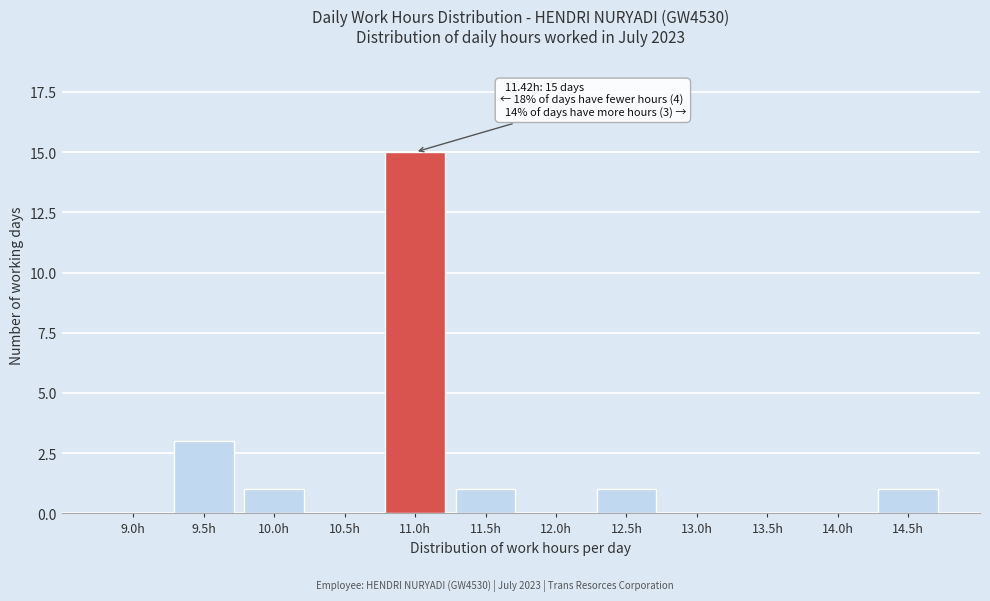

Reading left to right, list all the values displayed in this chart.

9.0h=0	9.5h=3	10.0h=1	10.5h=0	11.0h=15	11.5h=1	12.0h=0	12.5h=1	13.0h=0	13.5h=0	14.0h=0	14.5h=1